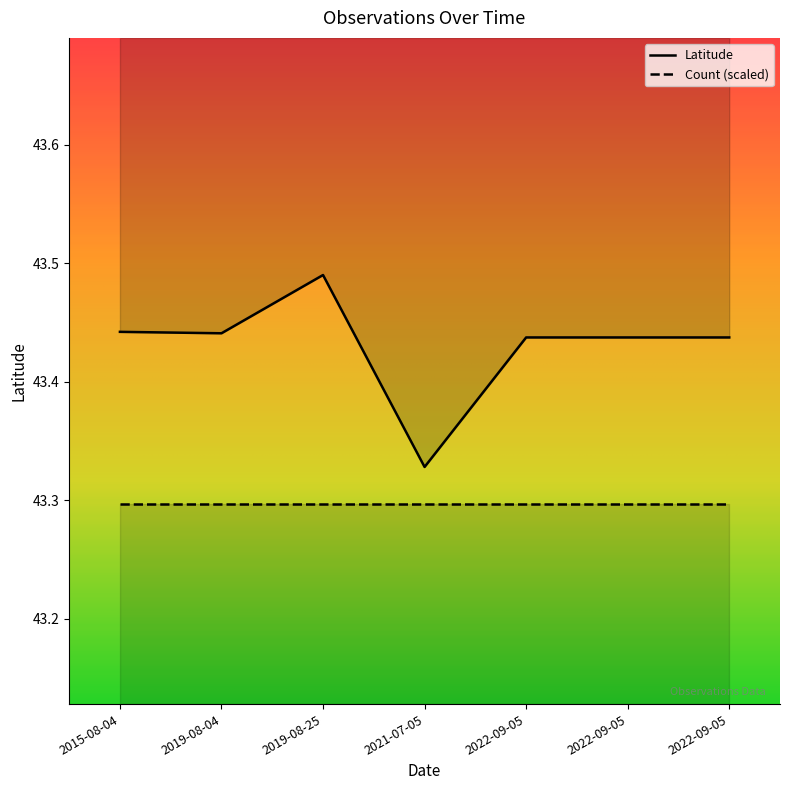

What is the average value of the Latitude series?

43.4